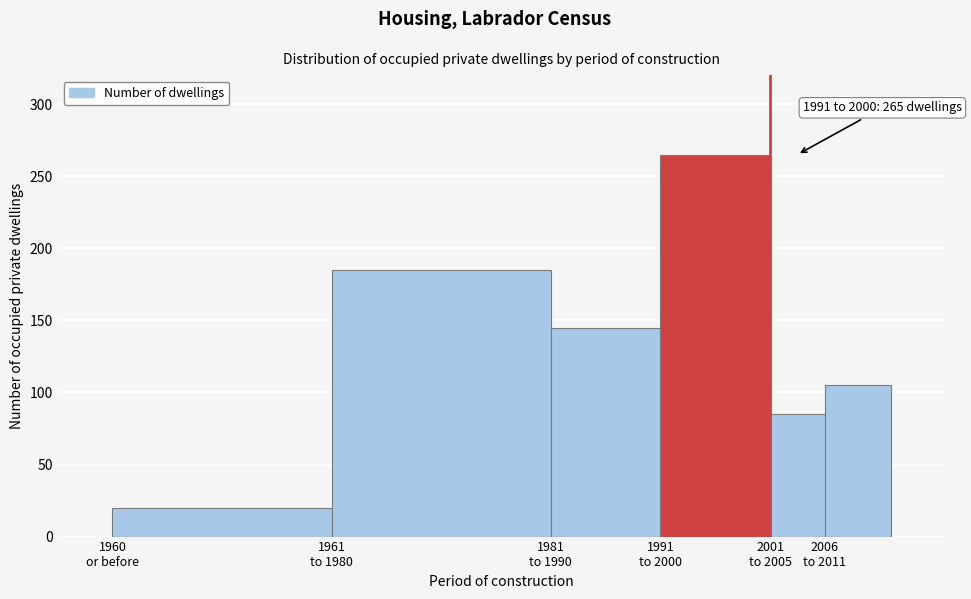

Reading left to right, list all the values displayed in this chart.

20	185	145	265	85	105